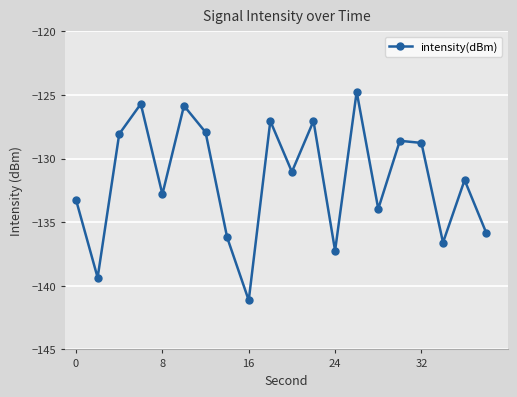

What is the minimum value shown in the chart?

-141.1